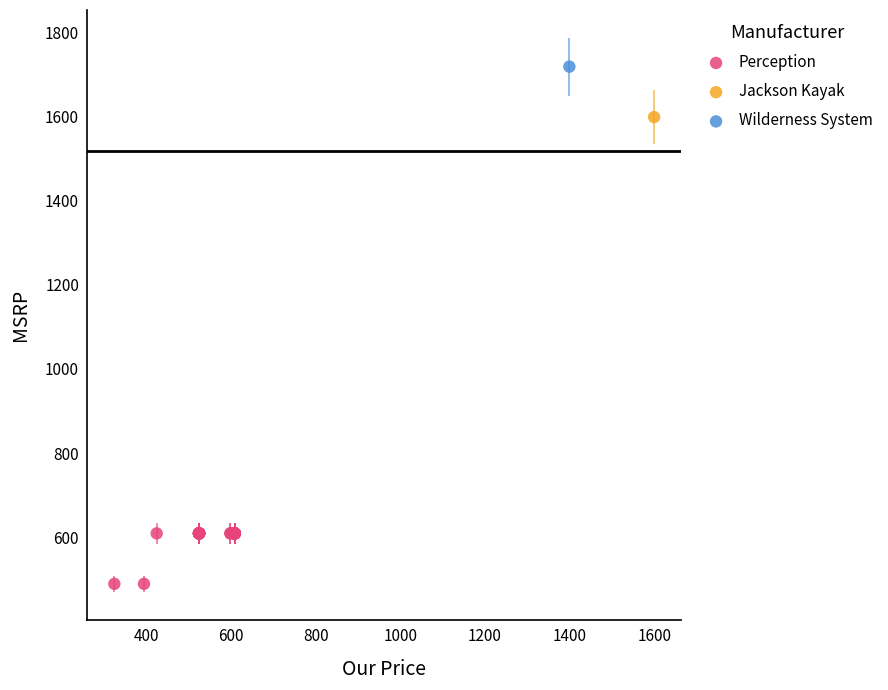

What are all the series names shown in the legend?

Perception, Jackson Kayak, Wilderness System